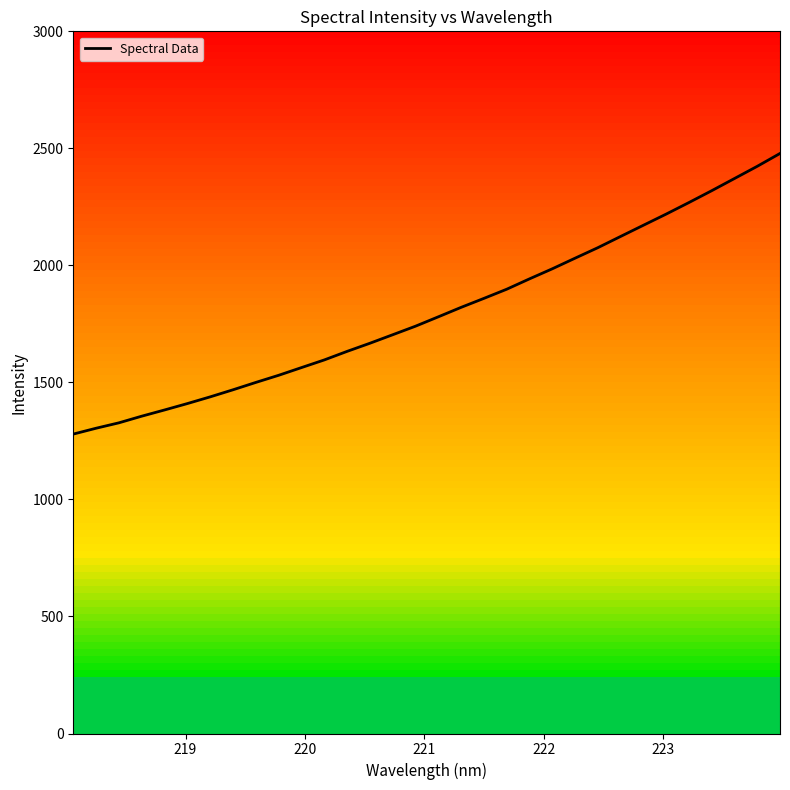

True or false: there are more than 1 points higher than both neighbors.

False